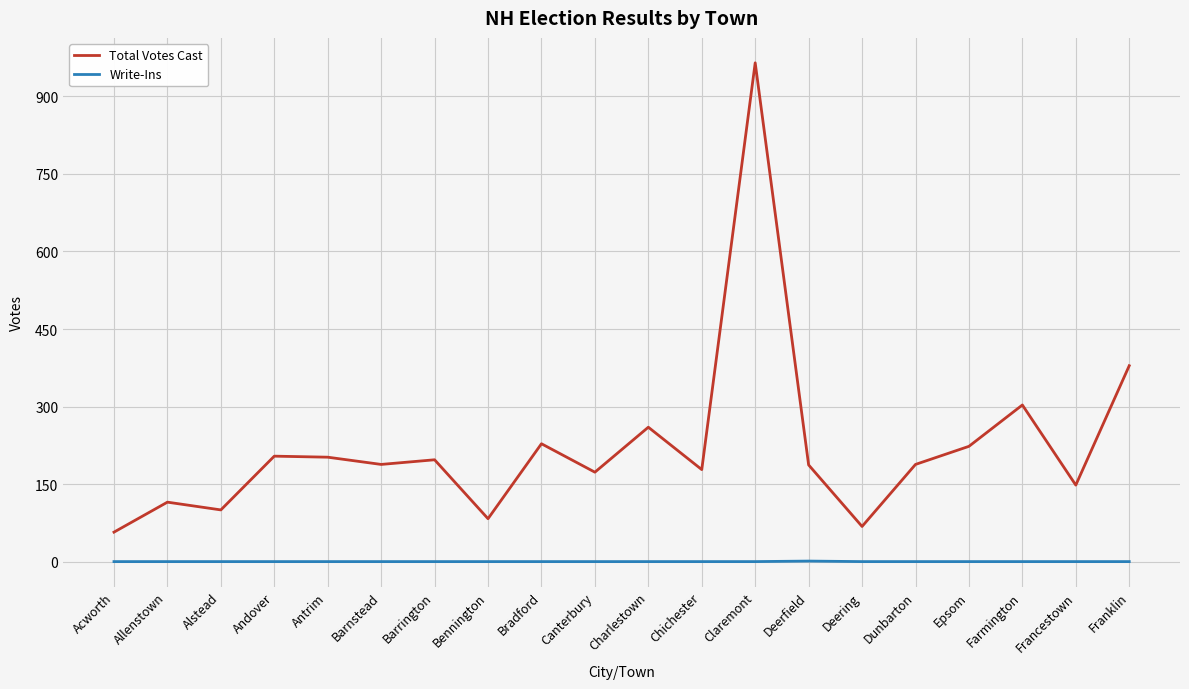

What are all the series names shown in the legend?

Total Votes Cast, Write-Ins